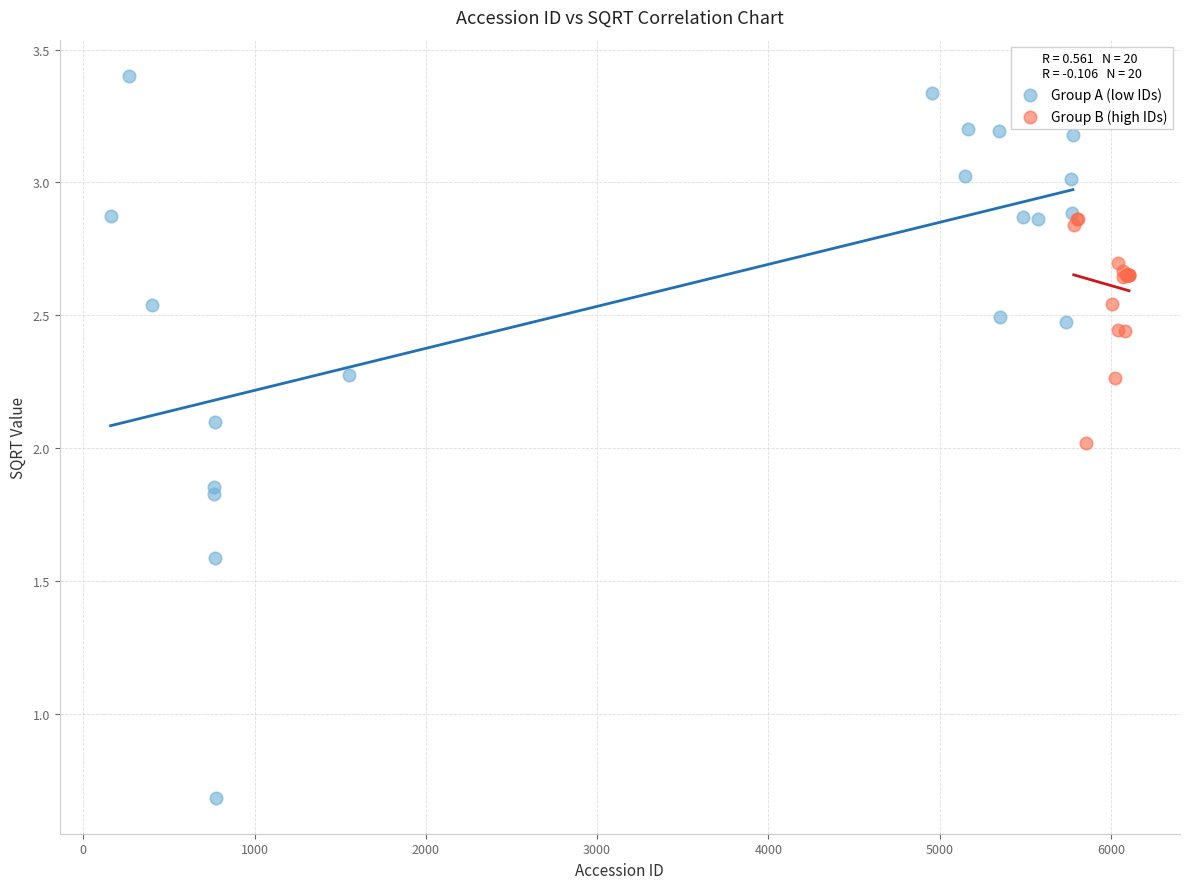

Which series has the widest spread of Y values?

Group A (low IDs)